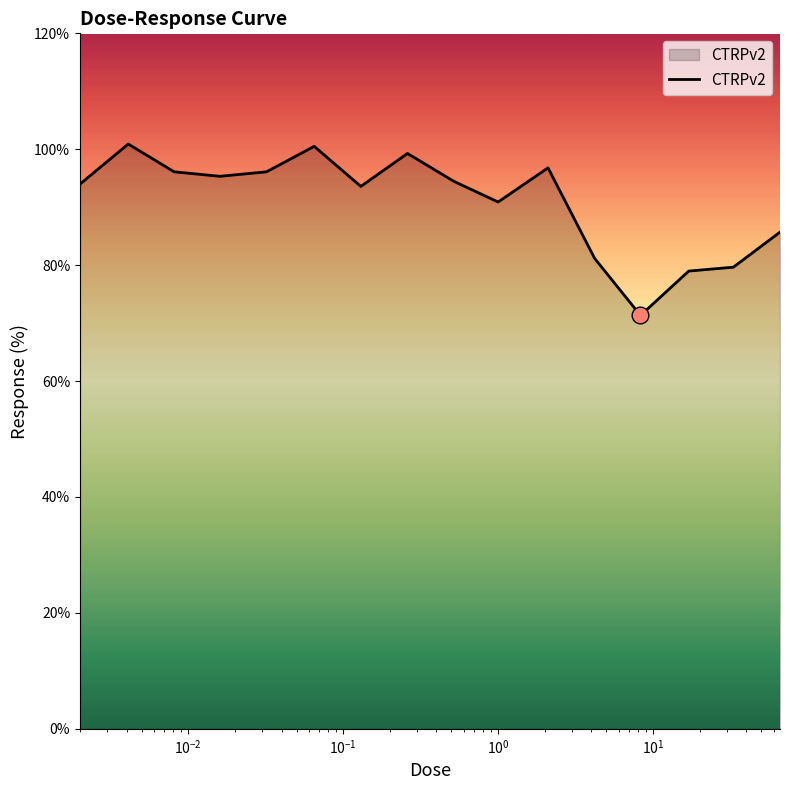

What is the greatest value displayed?

100.9